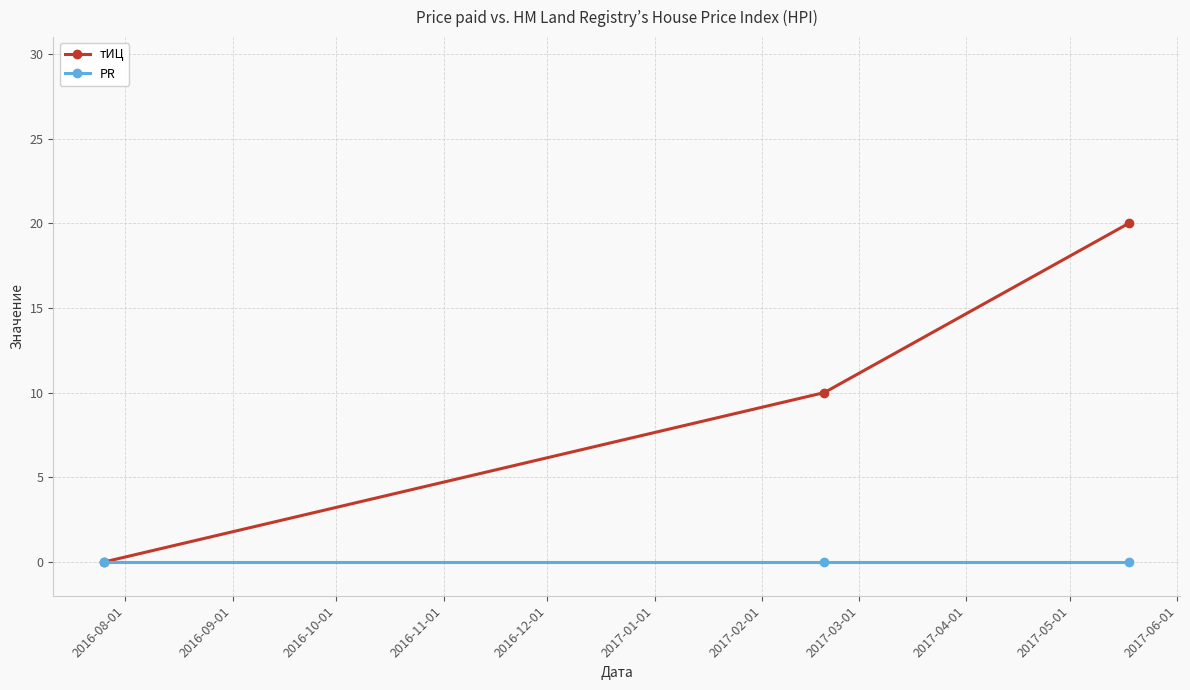

How many values in the тИЦ series are below 10?

1